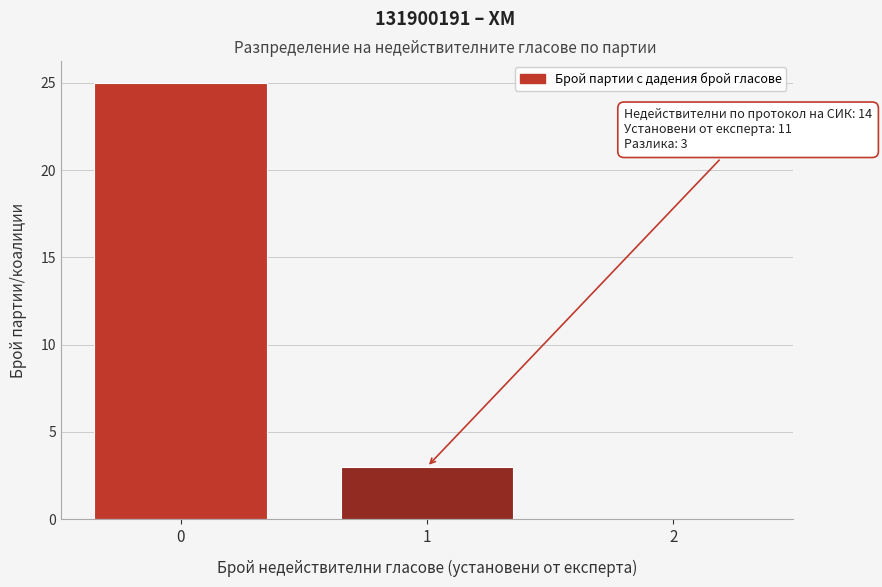

Reading left to right, extract all data points from this chart.

0=25	1=3	2=0